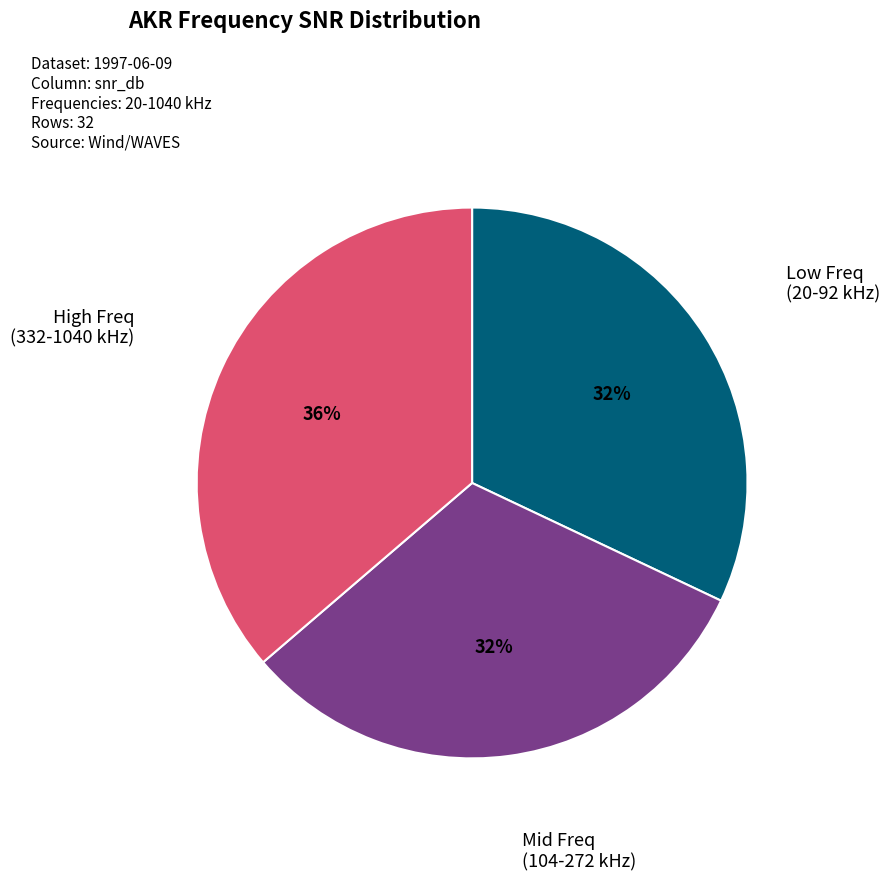

How many segments does this pie chart have?

3